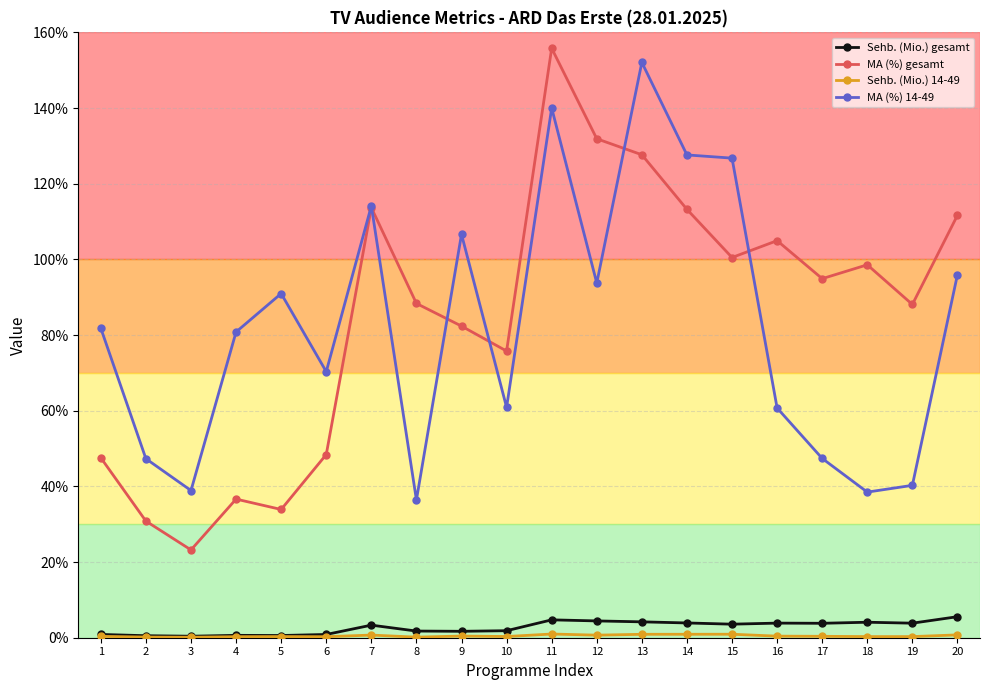

Does the chart have visible grid lines?

Yes